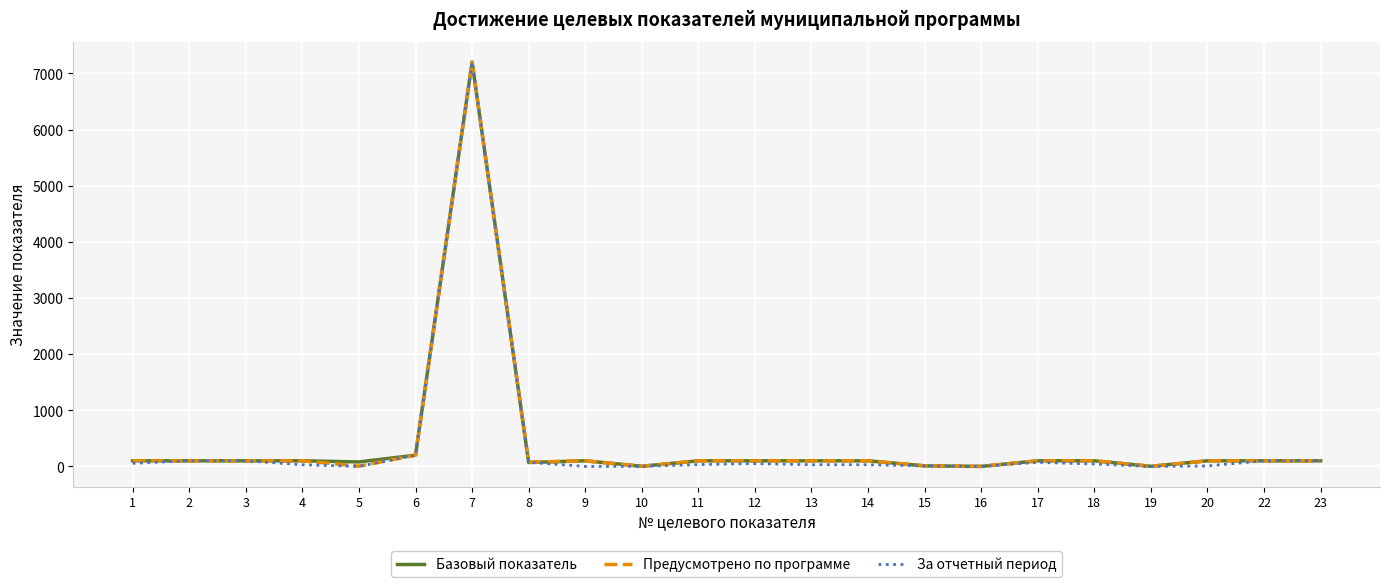

What is the maximum value for За отчетный период?

7200